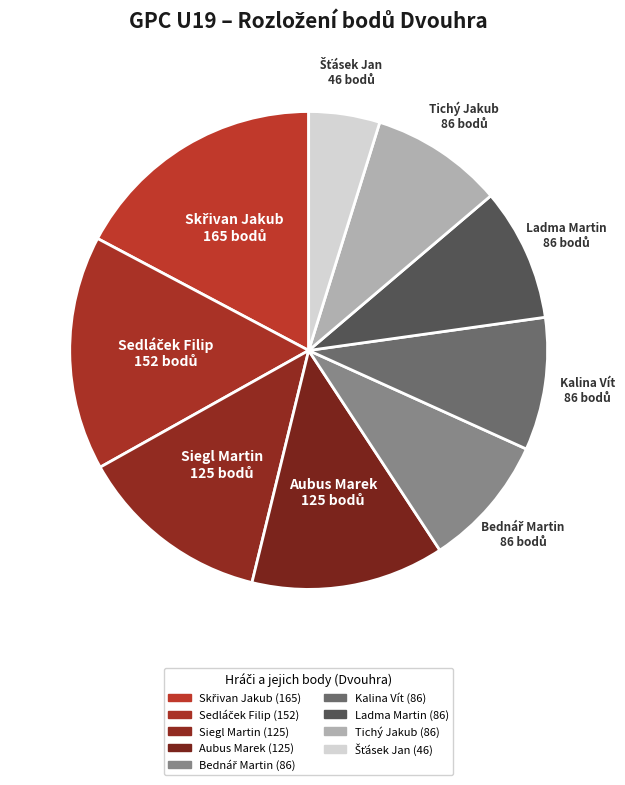

Do Siegl Martin and Skřivan Jakub together represent more than half of the pie?

No